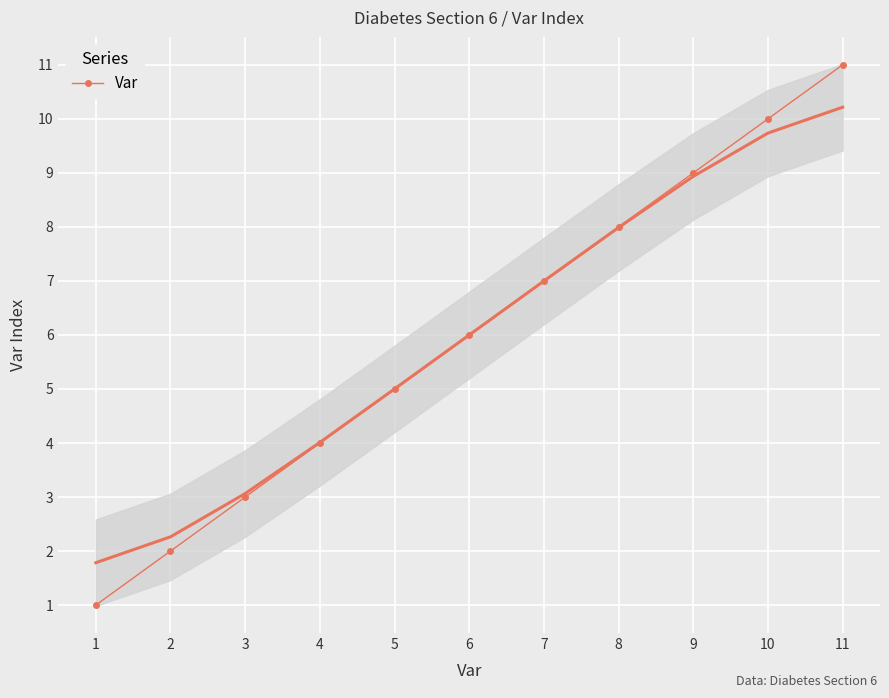

What is the greatest value displayed?

11